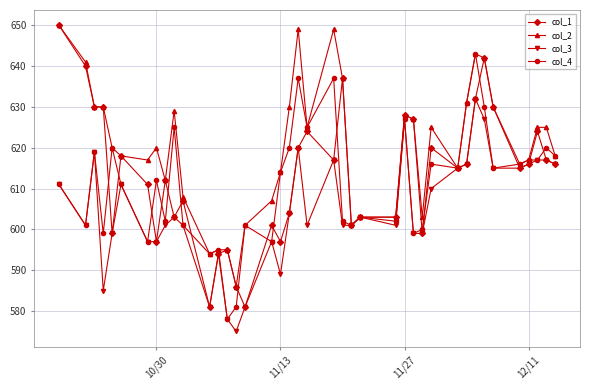

What is the highest value of the col_1 series?

650